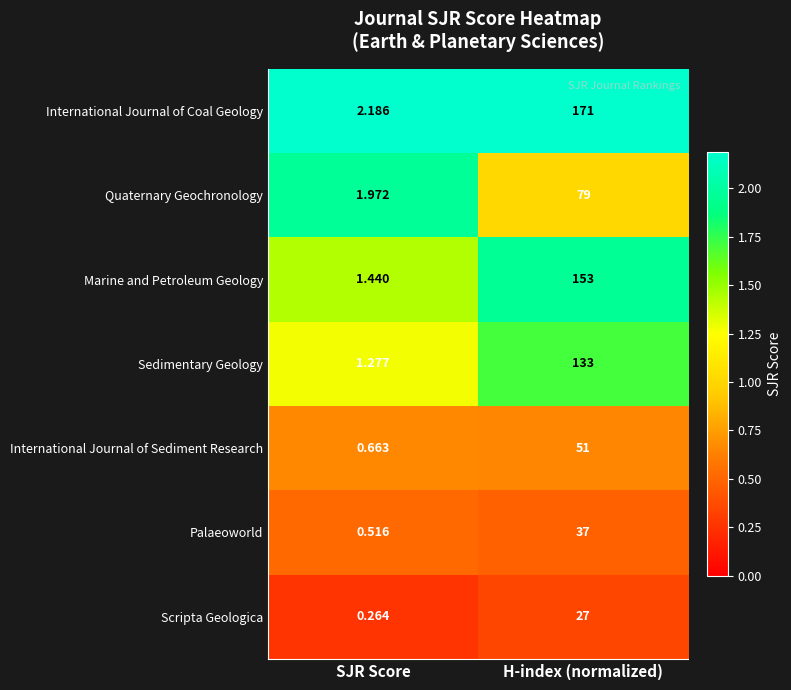

At which label does Quaternary Geochronology reach its peak?

H-index (normalized)